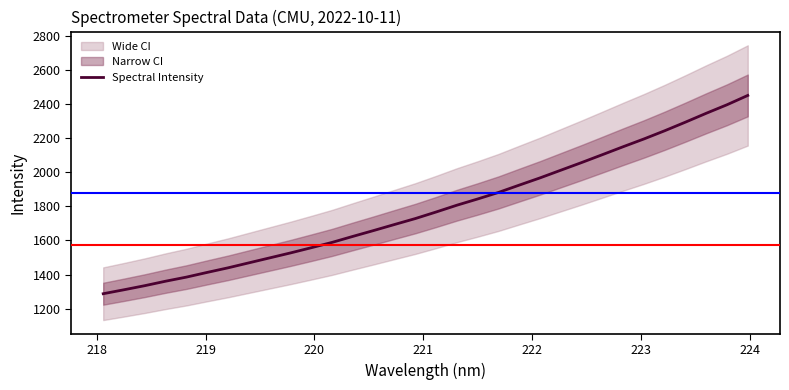

What is the highest value of the Spectral Intensity series?

2449.9